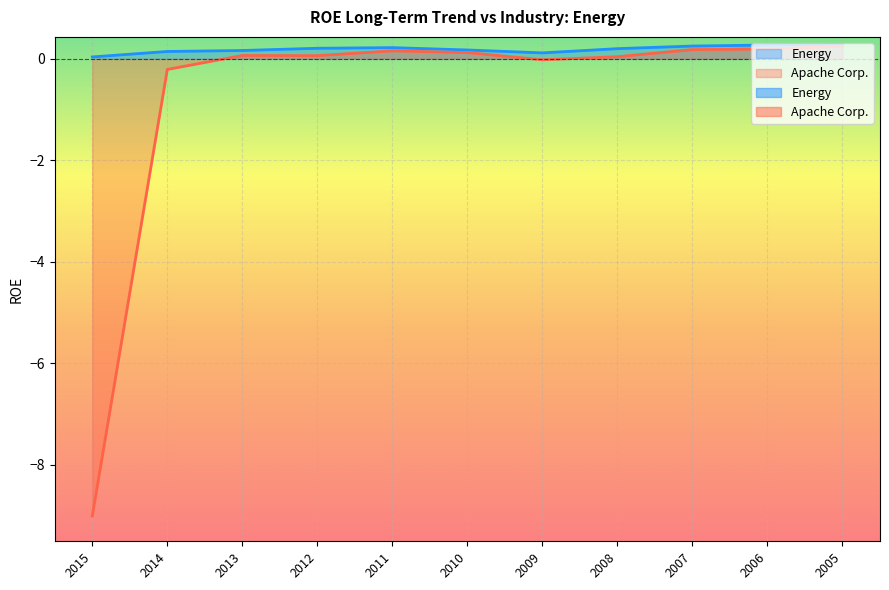

Is the value of Energy at 2011 greater than the value of Apache Corp. at 2013?

Yes